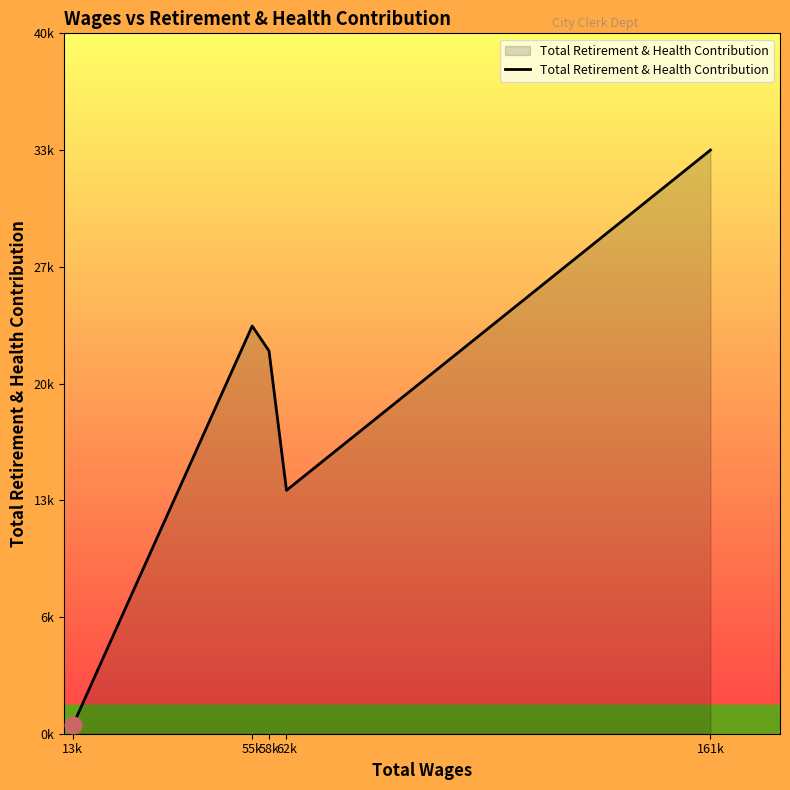

Is it true that the value at 13k is 484?

True